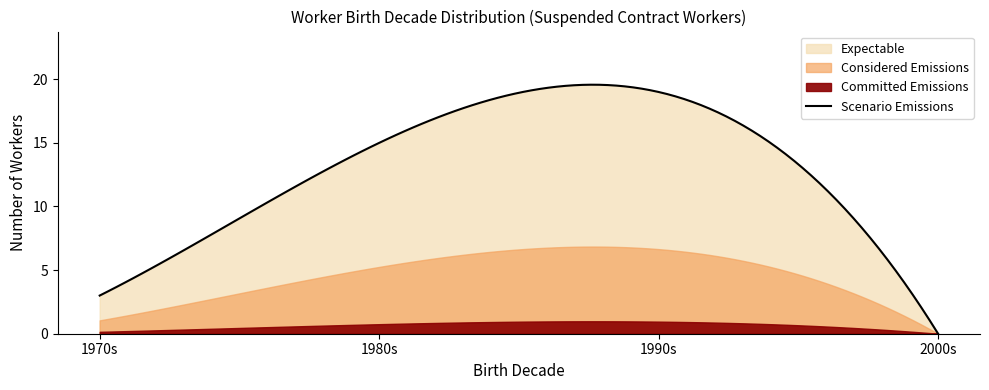

What is the spread (max minus min) of values at 6?

20